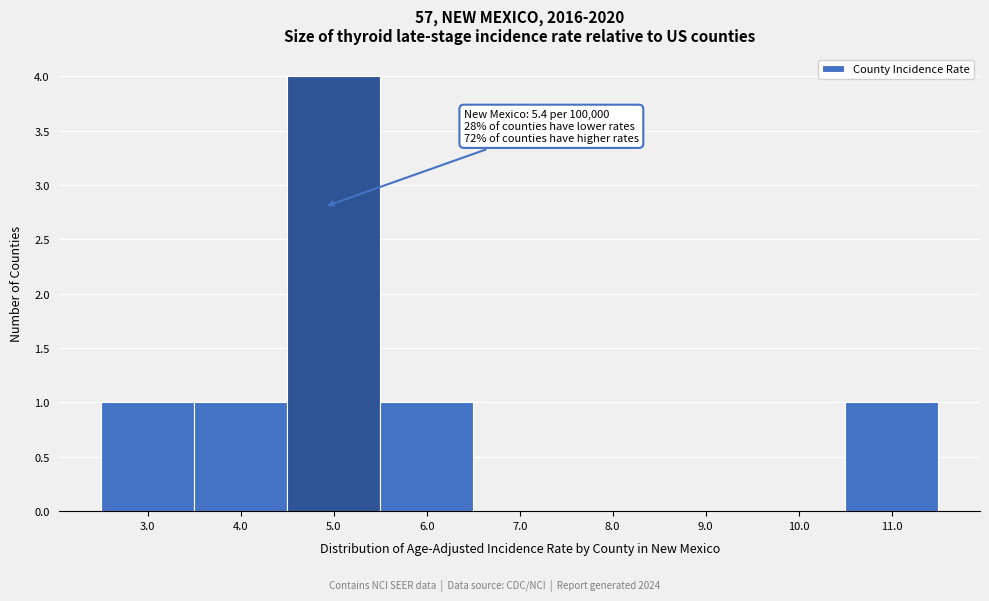

Reading right to left, what are all the values shown in this chart?

11.0=1	10.0=0	9.0=0	8.0=0	7.0=0	6.0=1	5.0=4	4.0=1	3.0=1